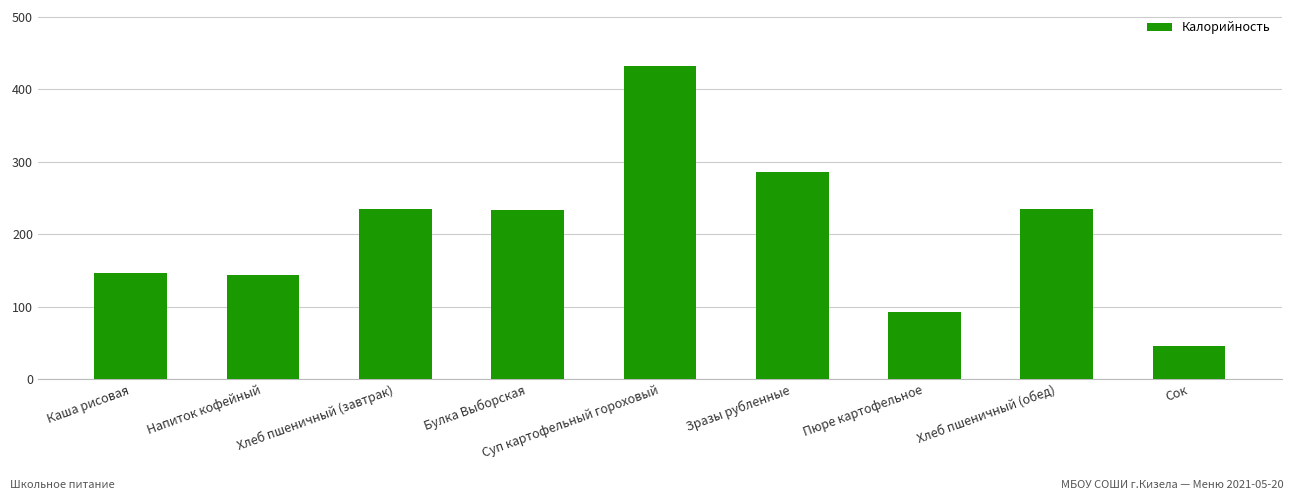

What is the label of the 6th bar from the right?

Булка Выборская